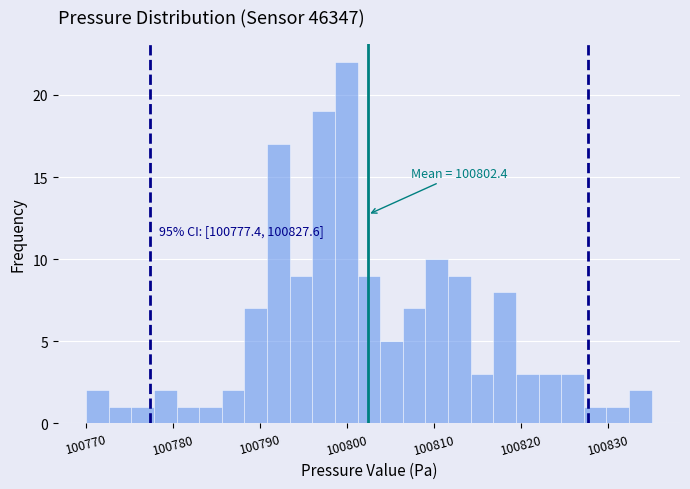

Read against the x-axis, roughly where is the centre of the tallest bar?

100800